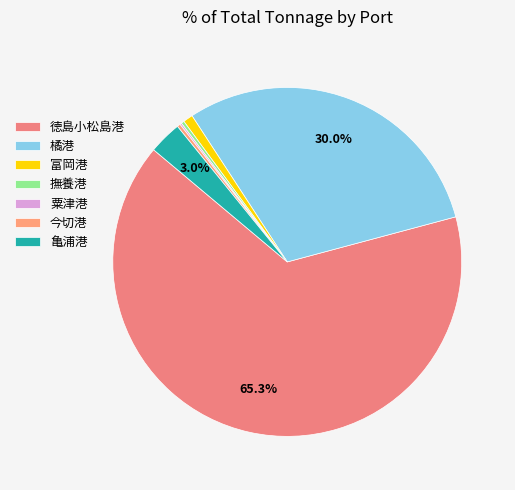

Is it true that 亀浦港 is 3% of the pie?

True